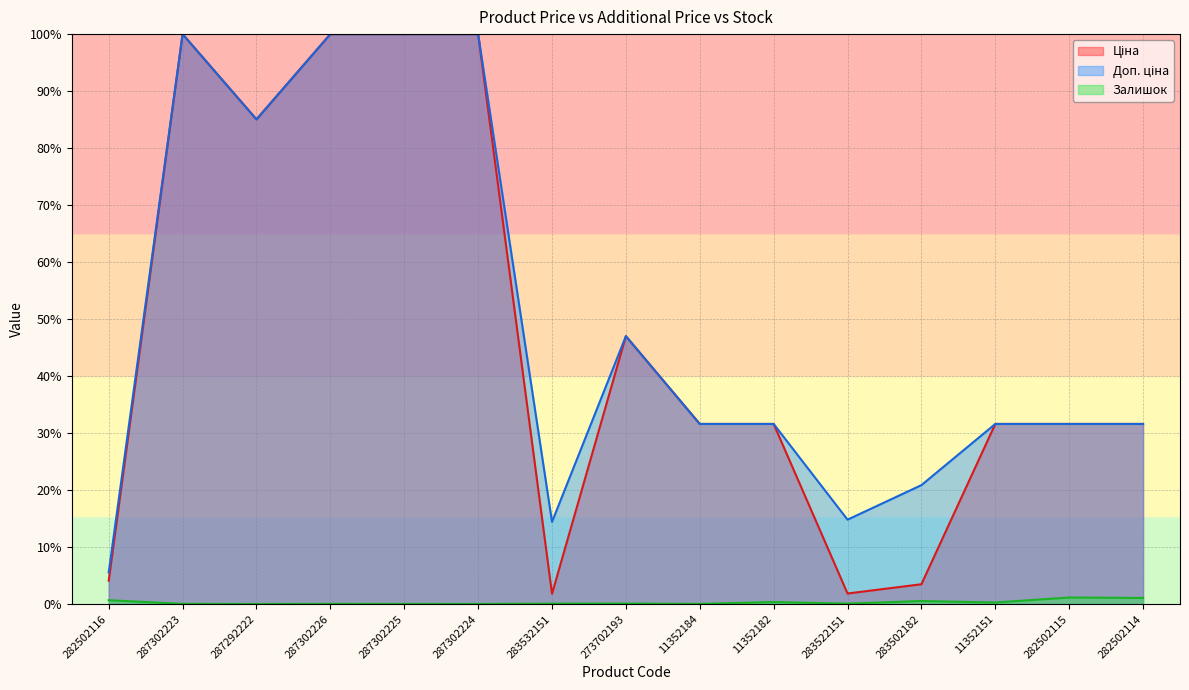

What is the value of the Доп. ціна point at the 5th from the left?

100.0